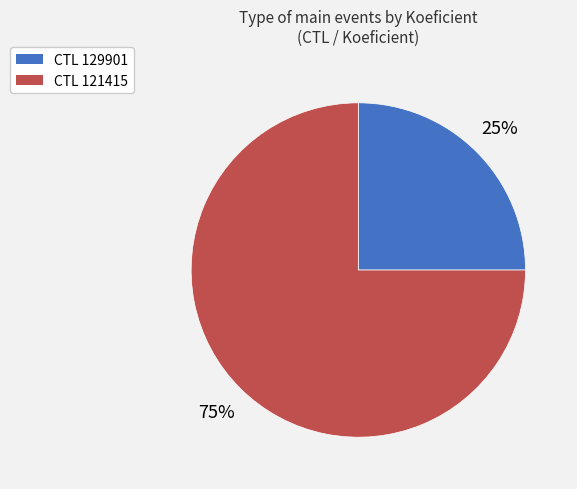

To the nearest percent, what is the difference between the largest and smallest slice percentages?

50%